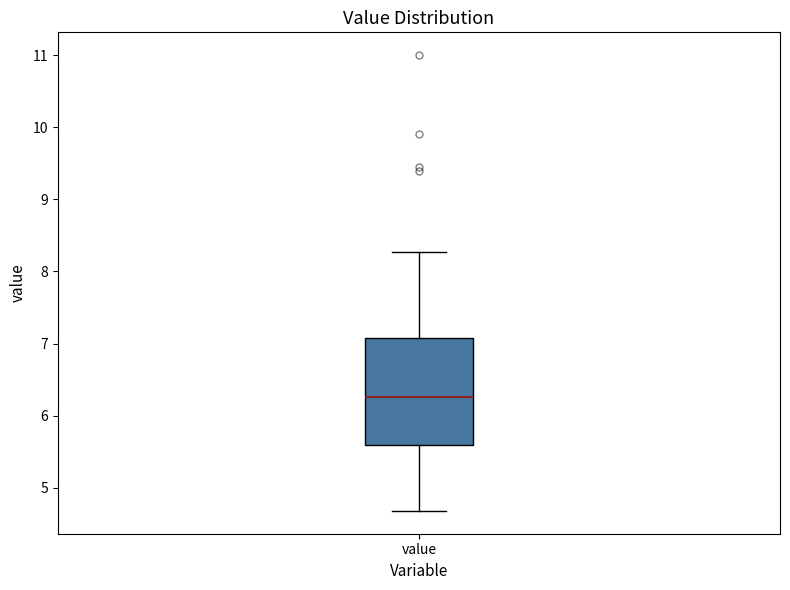

Where does the median line of the box for value sit on the y-axis? The values are not printed on the chart, so give them approximately, as read against the axis.

6.3